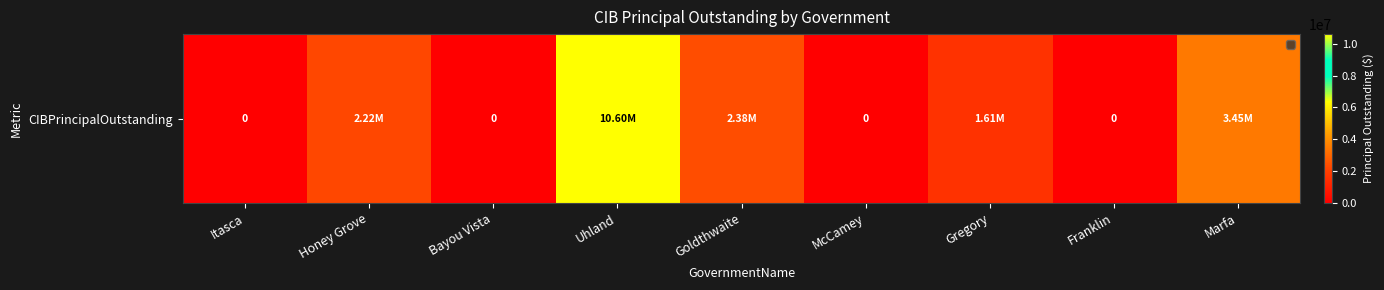

How many data points are less than 1606000?

4